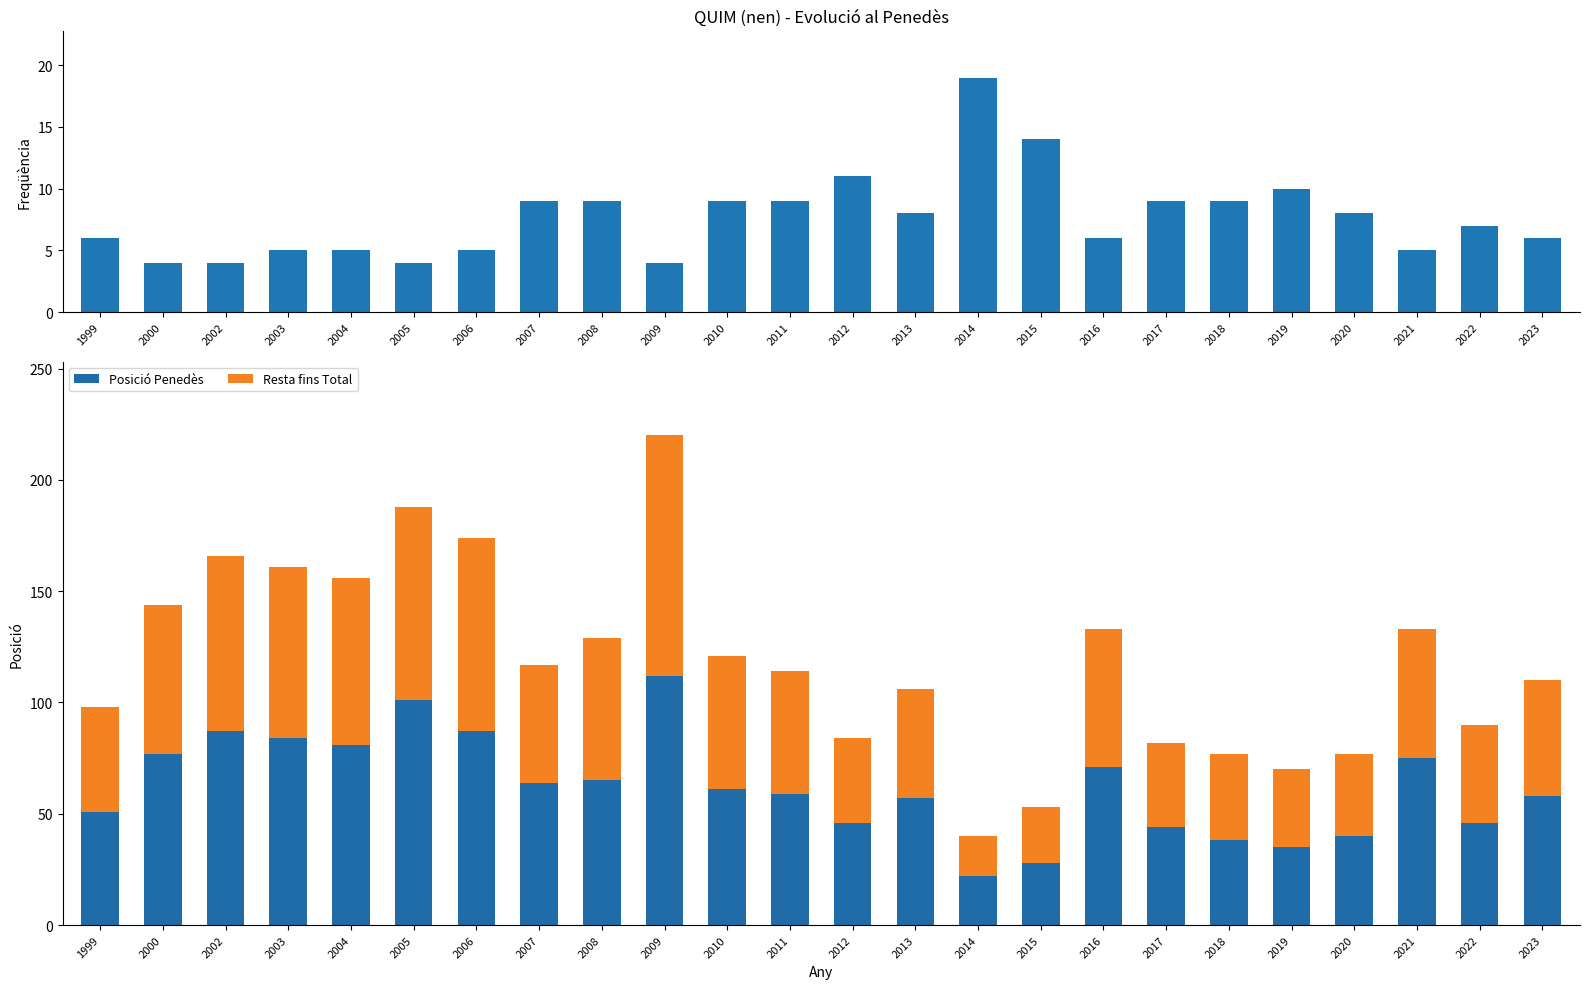

Reading left to right, transcribe all the data shown in this chart.

Freqüència: 1999=6	2000=4	2002=4	2003=5	2004=5	2005=4	2006=5	2007=9	2008=9	2009=4	2010=9	2011=9	2012=11	2013=8	2014=19	2015=14	2016=6	2017=9	2018=9	2019=10	2020=8	2021=5	2022=7	2023=6
Posició Penedès: 1999=51	2000=77	2002=87	2003=84	2004=81	2005=101	2006=87	2007=64	2008=65	2009=112	2010=61	2011=59	2012=46	2013=57	2014=22	2015=28	2016=71	2017=44	2018=38	2019=35	2020=40	2021=75	2022=46	2023=58
Resta fins Total: 1999=47	2000=67	2002=79	2003=77	2004=75	2005=87	2006=87	2007=53	2008=64	2009=108	2010=60	2011=55	2012=38	2013=49	2014=18	2015=25	2016=62	2017=38	2018=39	2019=35	2020=37	2021=58	2022=44	2023=52